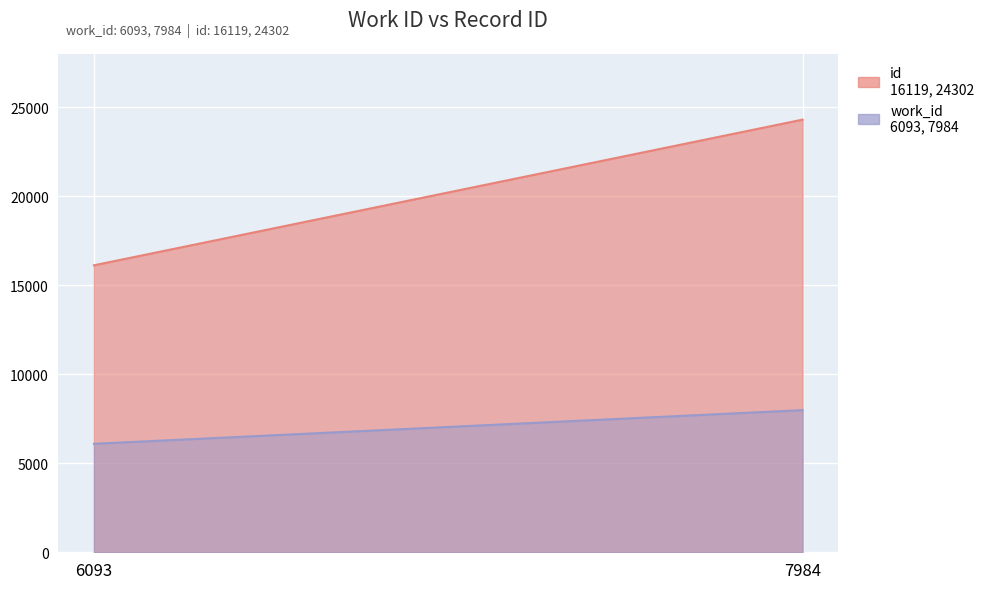

What is the sum of all id values?

40421